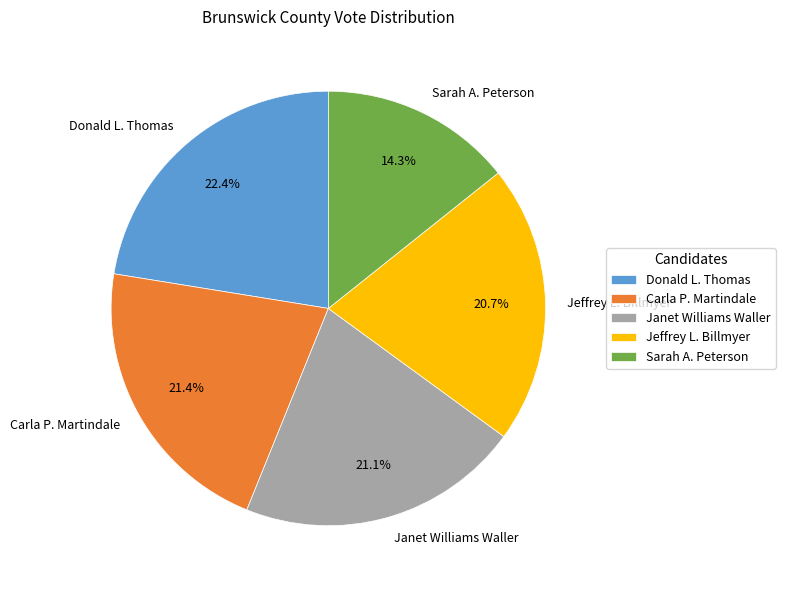

To the nearest percent, what portion does Donald L. Thomas represent?

22%